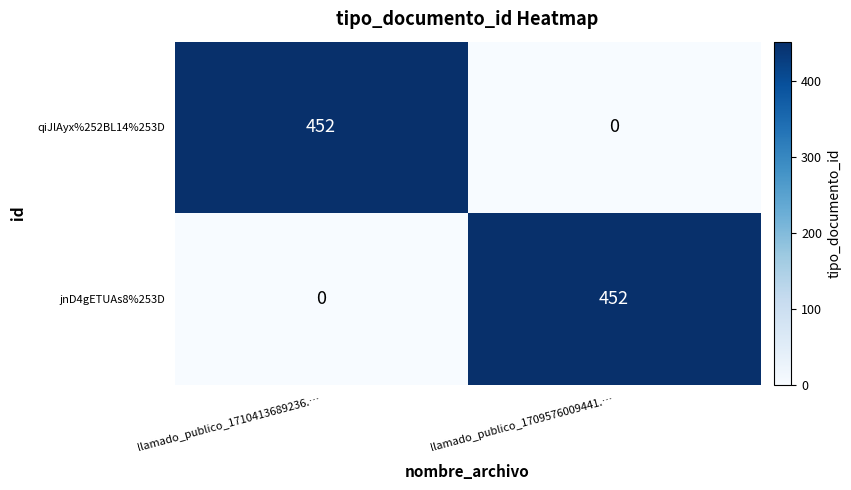

What is the total value across all series at llamado_publico_1709576009441.…?

452